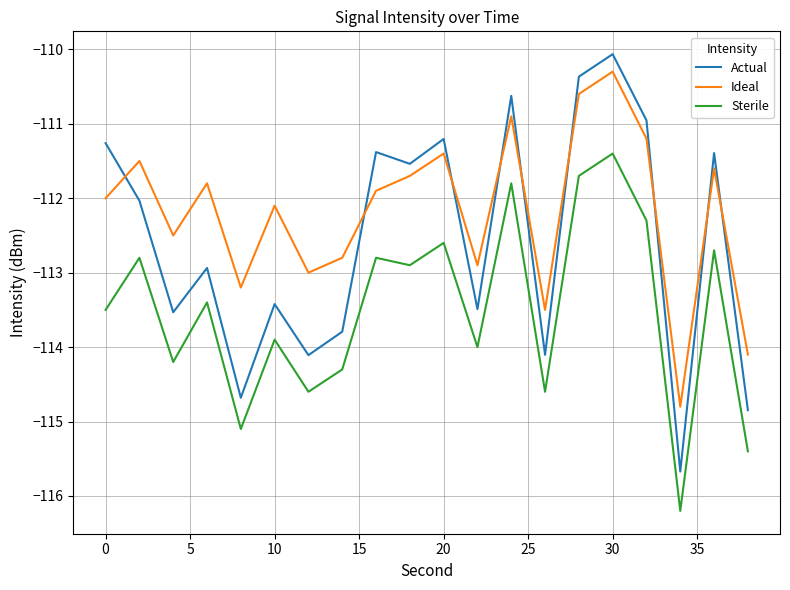

What is the smallest value displayed?

-116.2